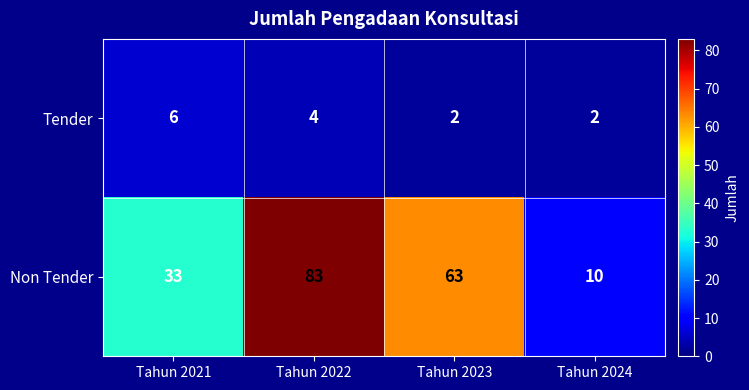

Reading left to right, transcribe all the data shown in this chart.

Tender: 6	4	2	2
Non Tender: 33	83	63	10